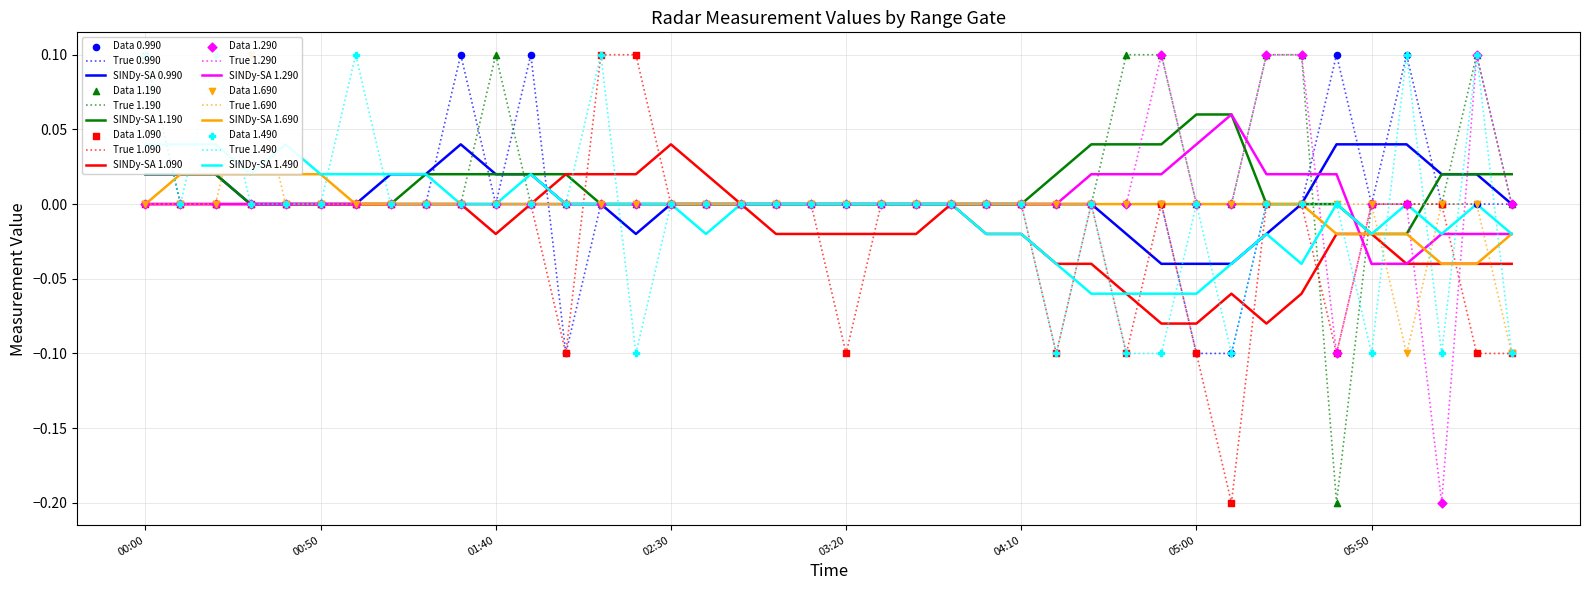

At which label does SINDy-SA 1.090 reach its peak?

02:30